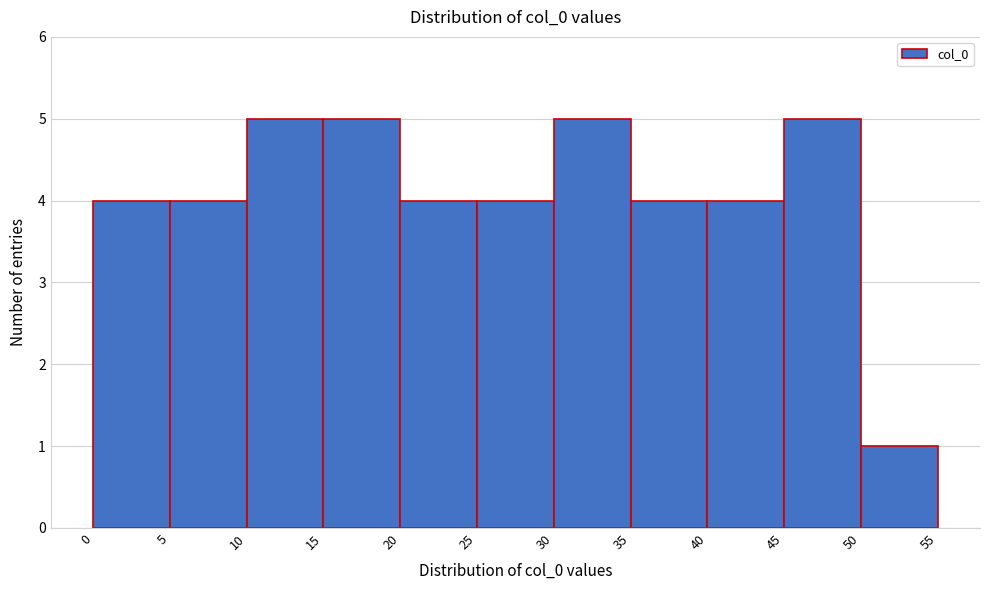

Reading left to right, list every bar in this chart as the range it spans on the x-axis followed by its height. The values are not printed on the chart, so give them approximately, as read against the axis.

0 to 5: 4
5 to 10: 4
10 to 15: 5
15 to 20: 5
20 to 25: 4
25 to 30: 4
30 to 35: 5
35 to 40: 4
40 to 45: 4
45 to 50: 5
50 to 55: 1